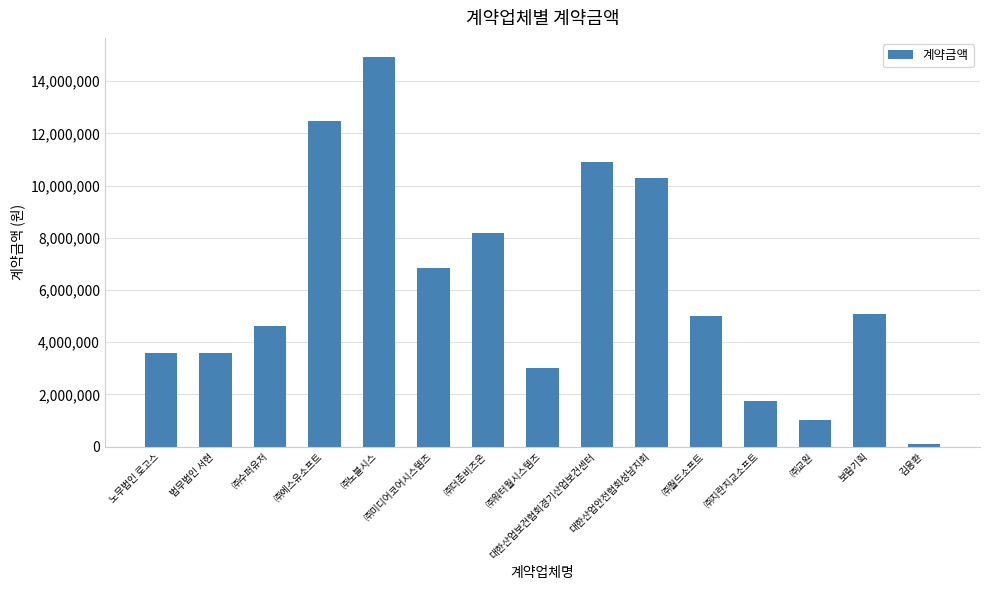

Is it true that the value at 대한산업안전협회성남지회 is 10277000?

True